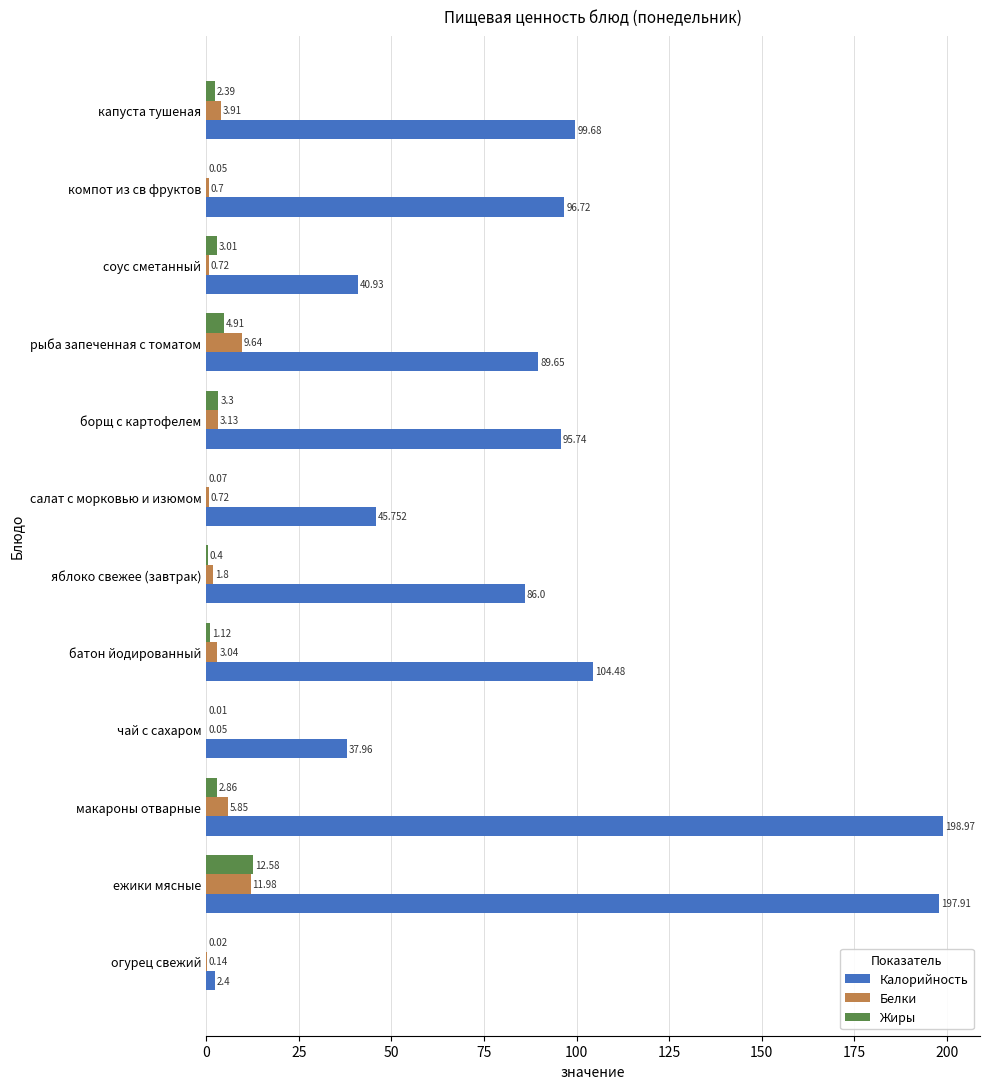

Which series has the largest range (max minus min)?

Калорийность